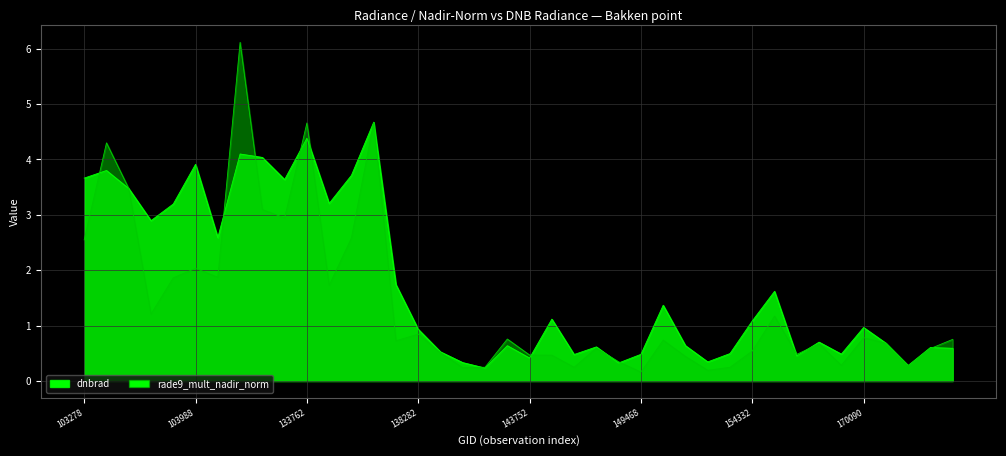

How many series are shown in this chart?

2